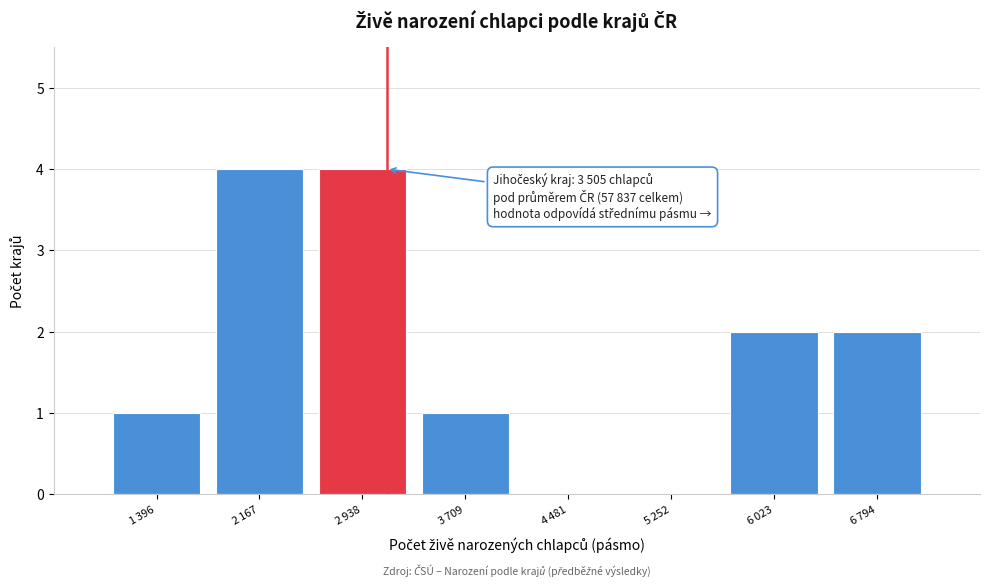

What is the maximum value shown in the chart?

4